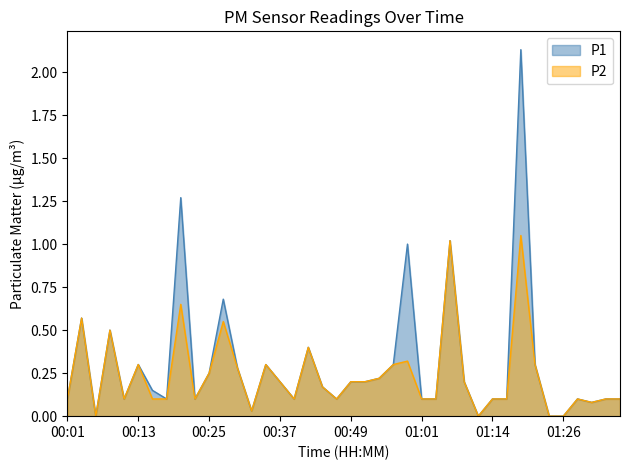

What is the label of the 17th point from the left?

00:40